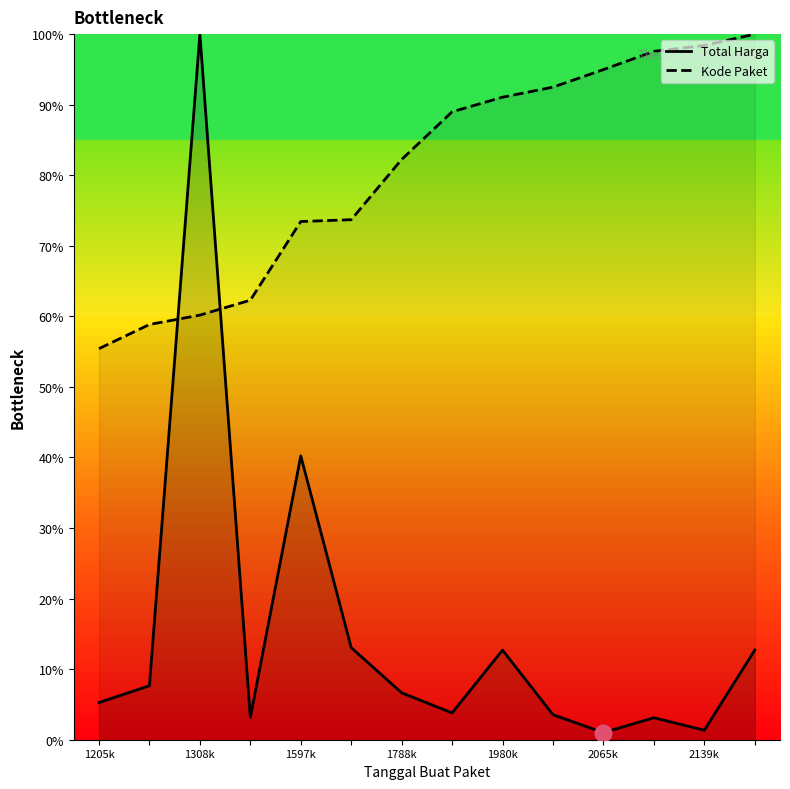

What is the total value across all series at 7?

0.9